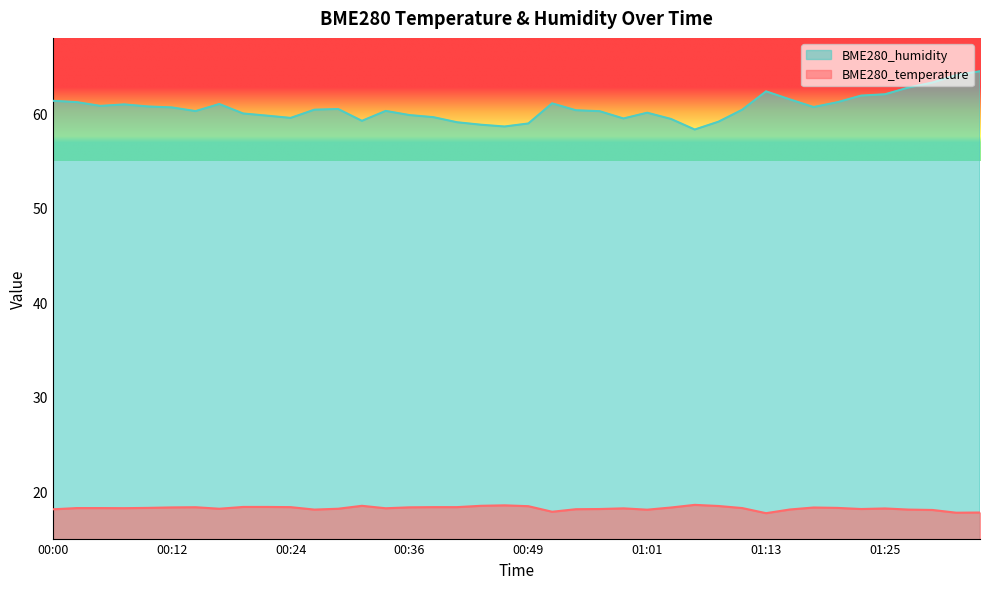

Reading left to right, transcribe all the data shown in this chart.

BME280_temperature: 00:00=18.1	00:02=18.2	00:05=18.2	00:07=18.2	00:09=18.2	00:12=18.3	00:14=18.3	00:17=18.2	00:19=18.4	00:22=18.4	00:24=18.3	00:27=18.1	00:29=18.2	00:32=18.5	00:34=18.2	00:36=18.3	00:39=18.3	00:41=18.3	00:44=18.5	00:46=18.5	00:49=18.4	00:51=17.8	00:54=18.1	00:56=18.1	00:58=18.2	01:01=18.1	01:03=18.3	01:06=18.6	01:08=18.4	01:11=18.2	01:13=17.7	01:16=18.1	01:18=18.3	01:20=18.2	01:23=18.1	01:25=18.2	01:28=18.1	01:30=18.0	01:33=17.7	01:35=17.8
BME280_humidity: 00:00=61.3	00:02=61.2	00:05=60.8	00:07=61.0	00:09=60.7	00:12=60.6	00:14=60.2	00:17=61.0	00:19=60.0	00:22=59.8	00:24=59.5	00:27=60.4	00:29=60.5	00:32=59.2	00:34=60.3	00:36=59.8	00:39=59.6	00:41=59.1	00:44=58.8	00:46=58.6	00:49=58.9	00:51=61.1	00:54=60.3	00:56=60.2	00:58=59.5	01:01=60.1	01:03=59.4	01:06=58.3	01:08=59.1	01:11=60.4	01:13=62.3	01:16=61.5	01:18=60.7	01:20=61.2	01:23=61.9	01:25=62.0	01:28=62.8	01:30=63.3	01:33=64.1	01:35=64.5